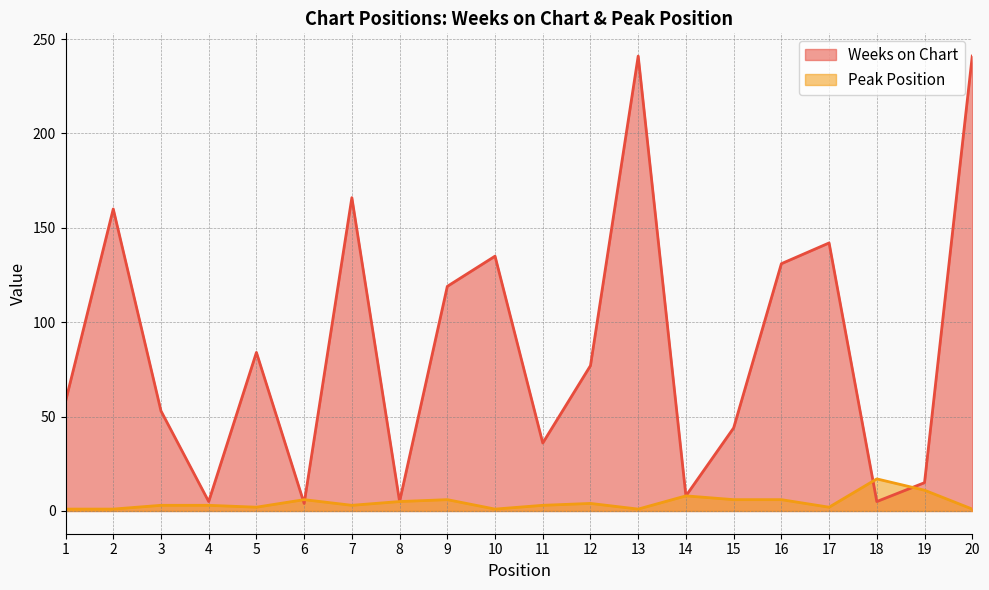

The Weeks on Chart series shows 77 at 12. True or false?

True